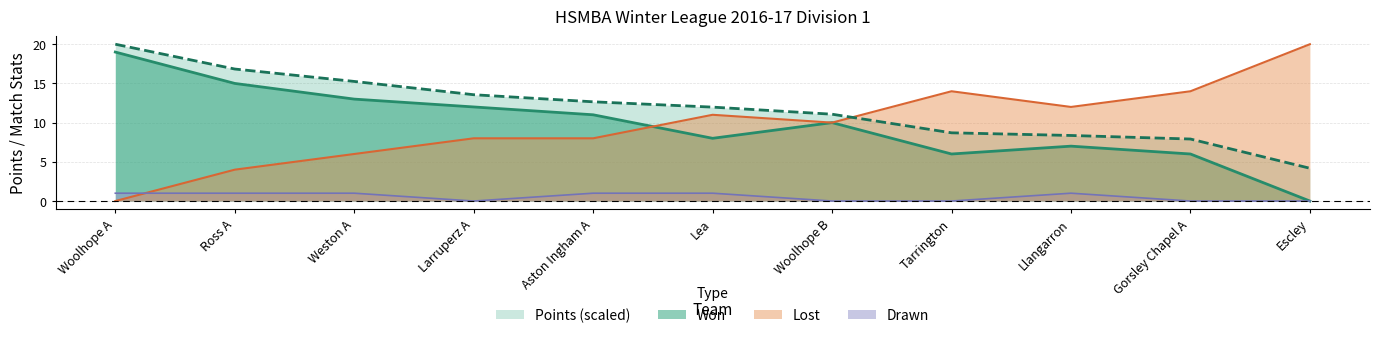

What is the average value of the Lost series?

9.7